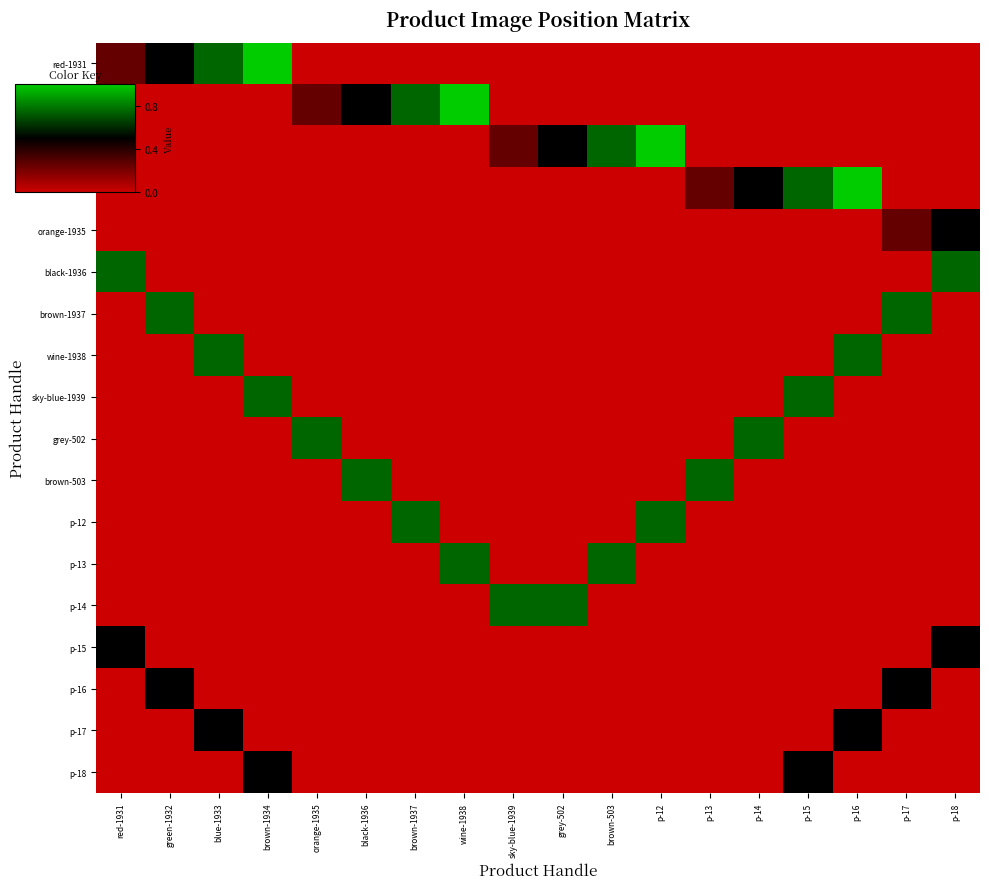

At how many categories does at least one series exceed 0?

18